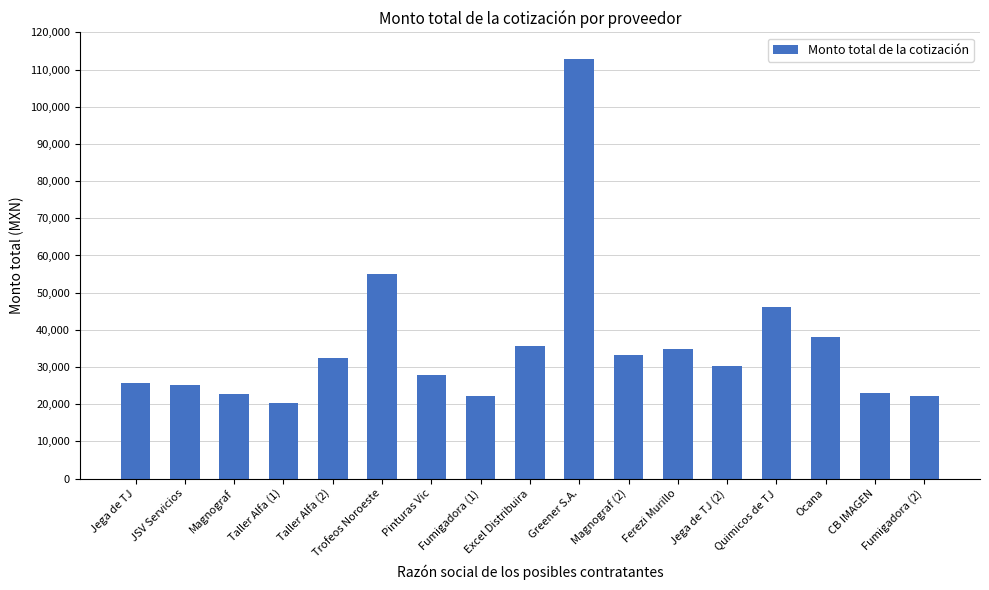

What is the sum of the values at Magnograf (2) and Fumigadora (2)?

55564.0